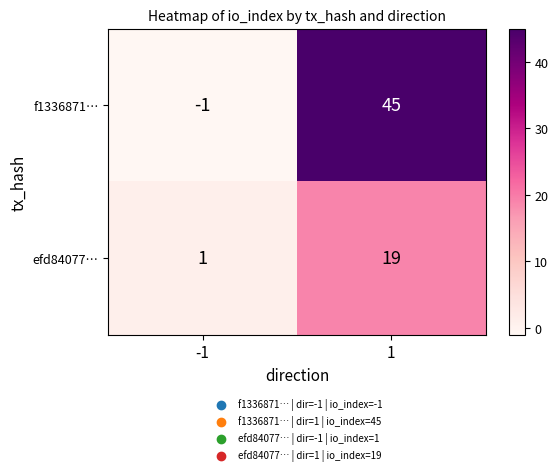

Reading left to right, list all the values displayed in this chart.

f1336871…: -1=-1	1=45
efd84077…: -1=1	1=19